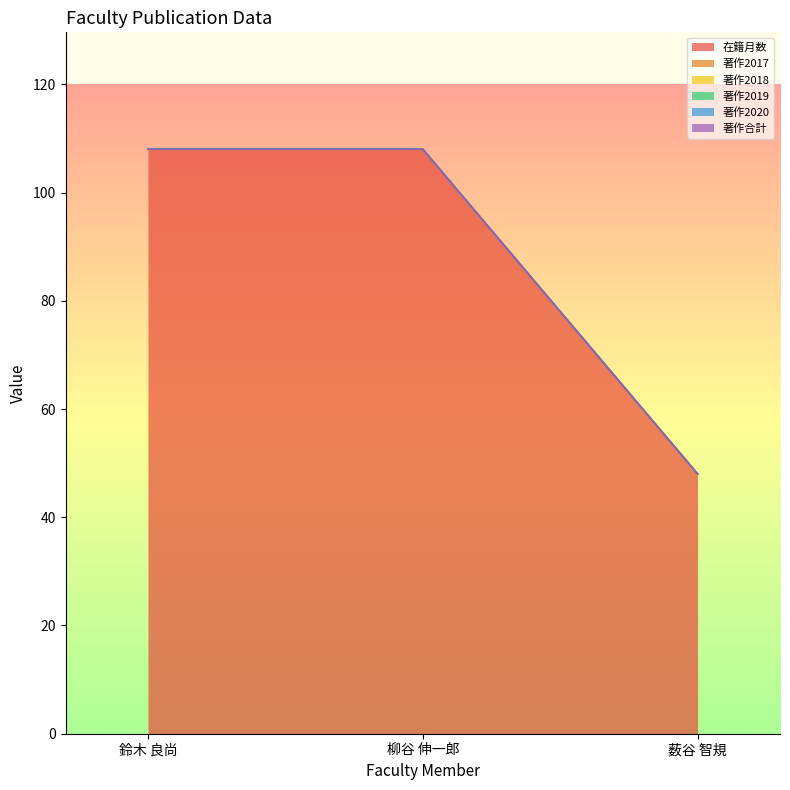

What position from the left is 薮谷 智規?

3